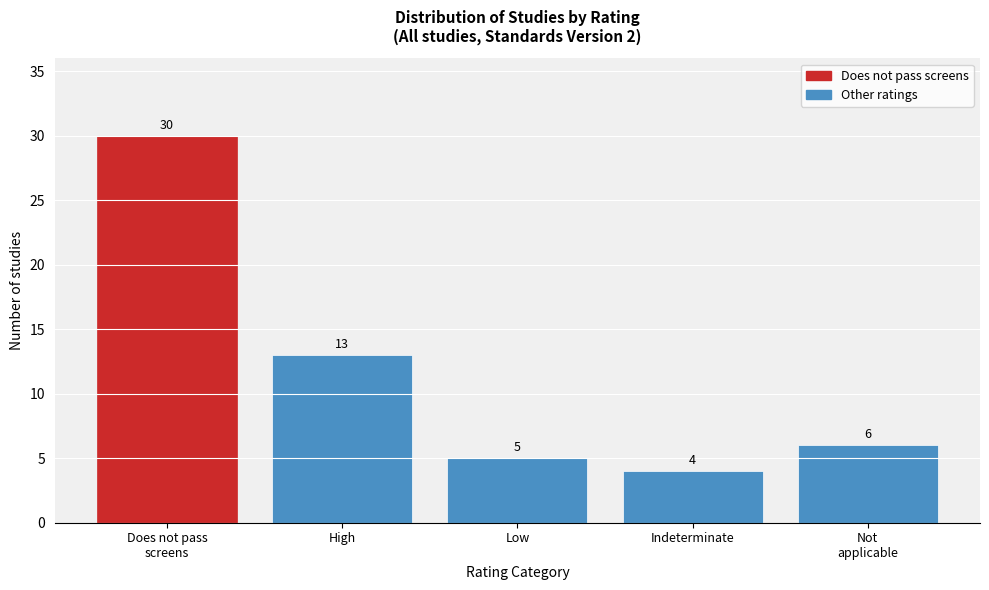

Reading left to right, transcribe all the data shown in this chart.

30	13	5	4	6